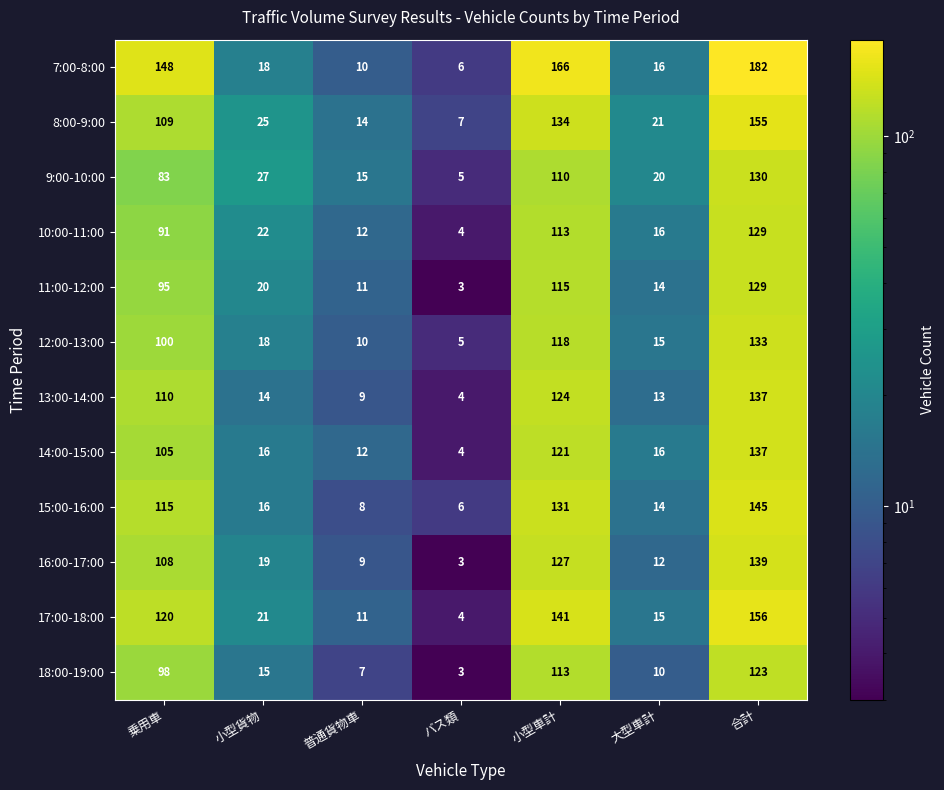

Which series has the largest range (max minus min)?

7:00-8:00